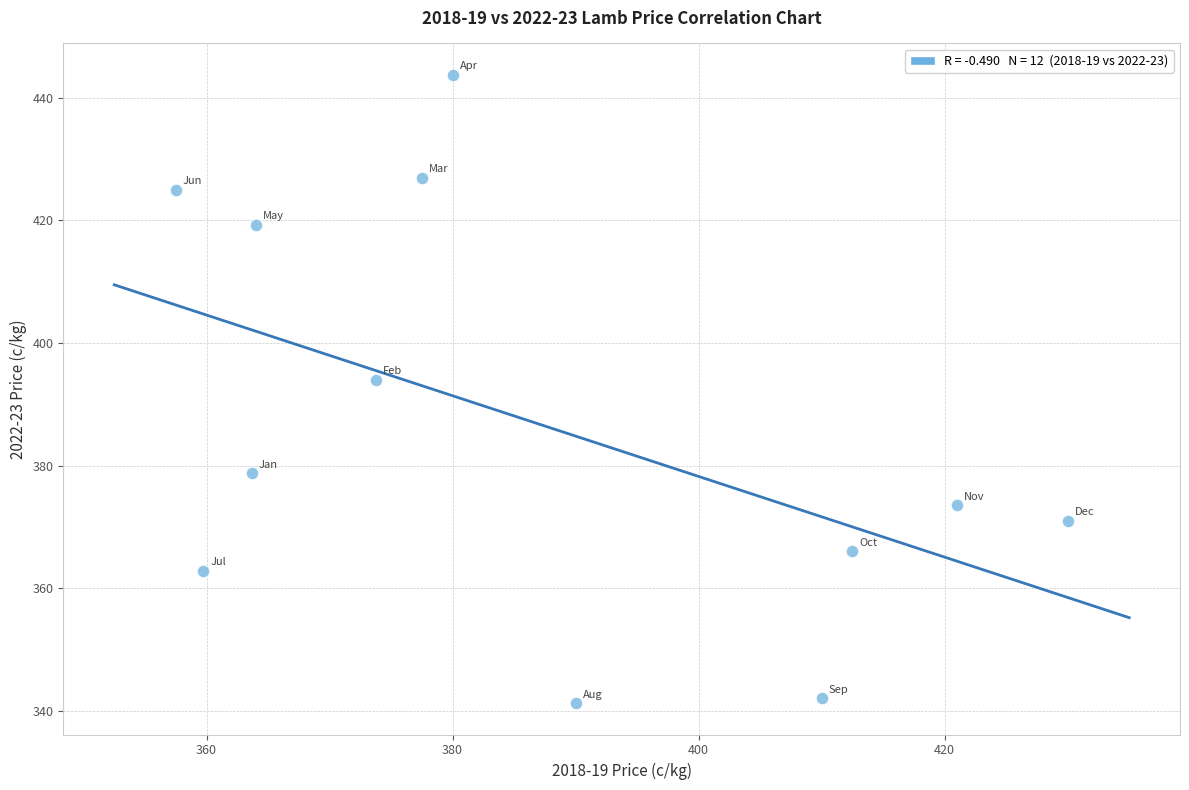

What is the average X value?

386.6